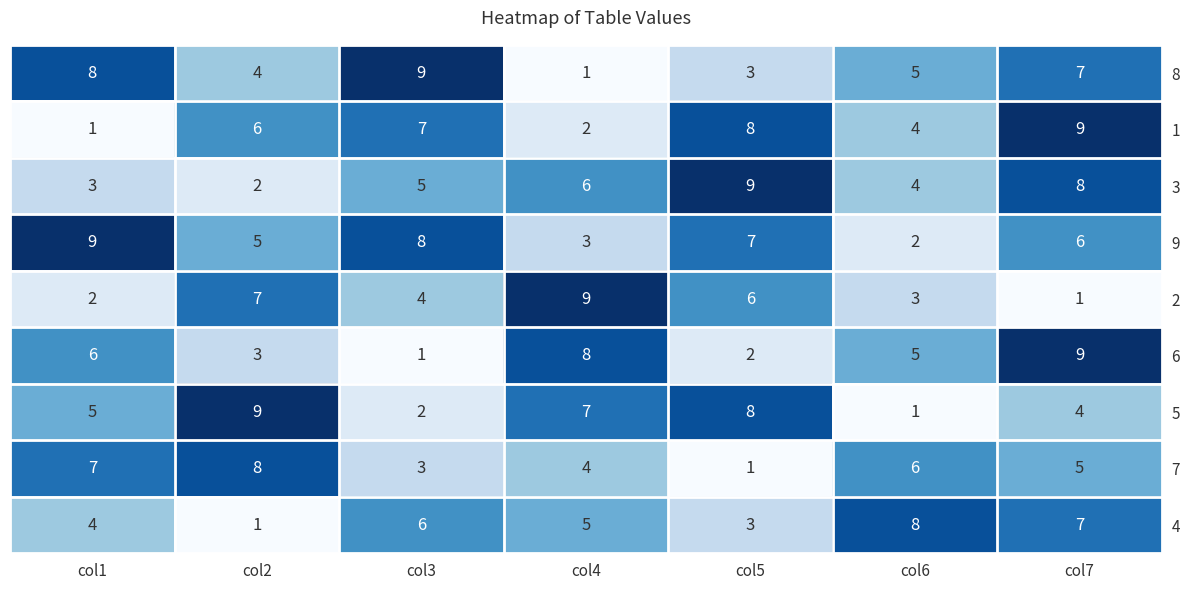

What is the sum of the 6 values at col3 and col4?

9